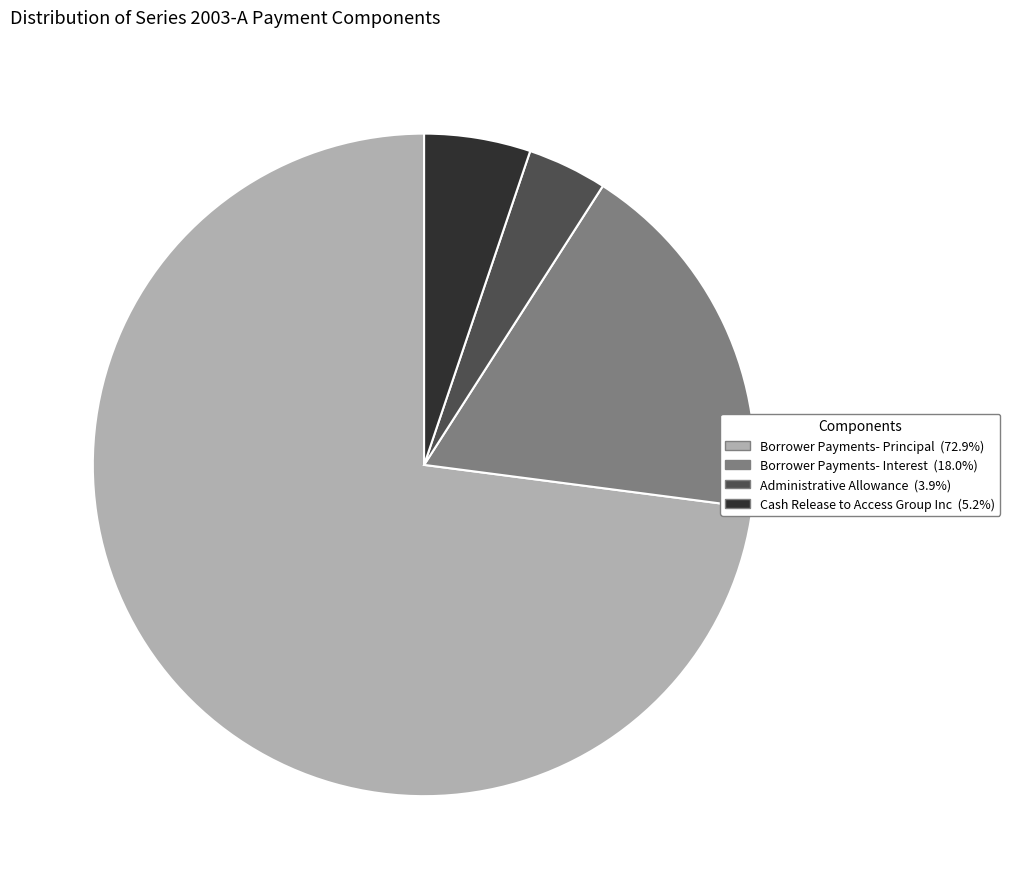

Is there a majority slice in this chart?

Yes